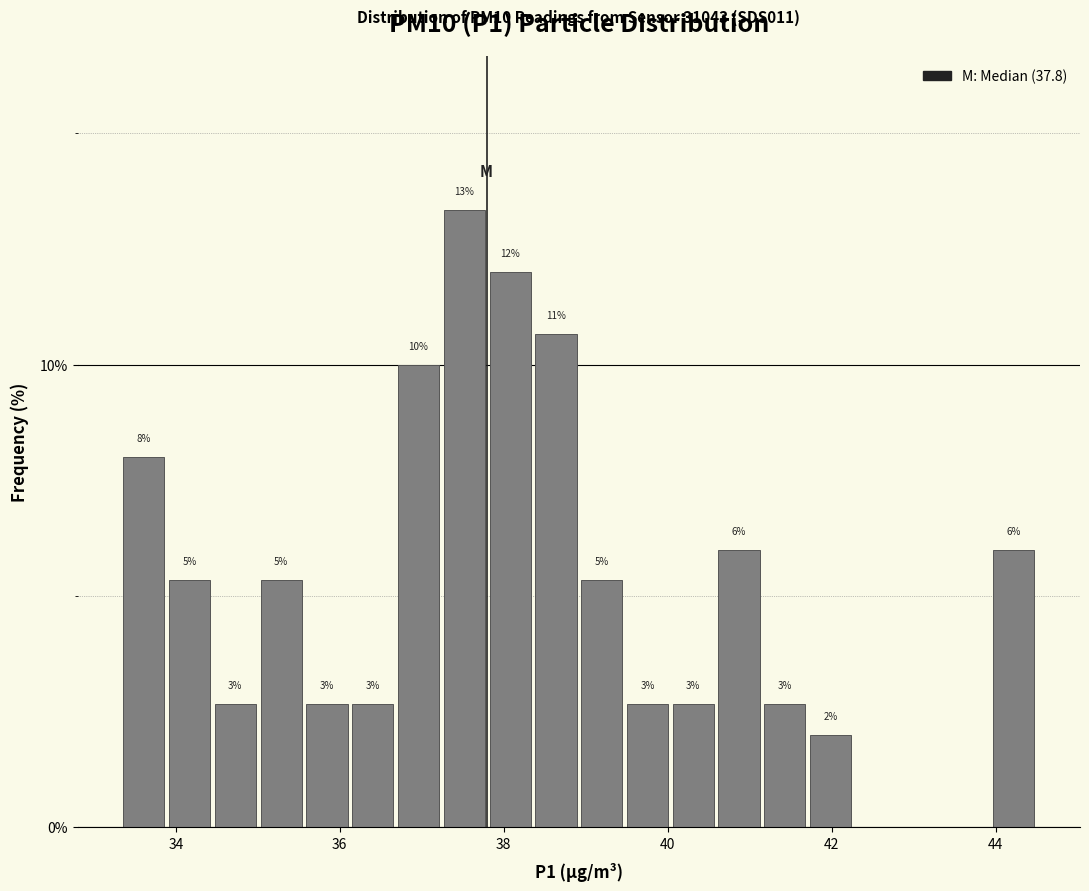

Around what value on the x-axis is the tallest bar? Give the approximate position of its centre, as read against the axis.

37.6